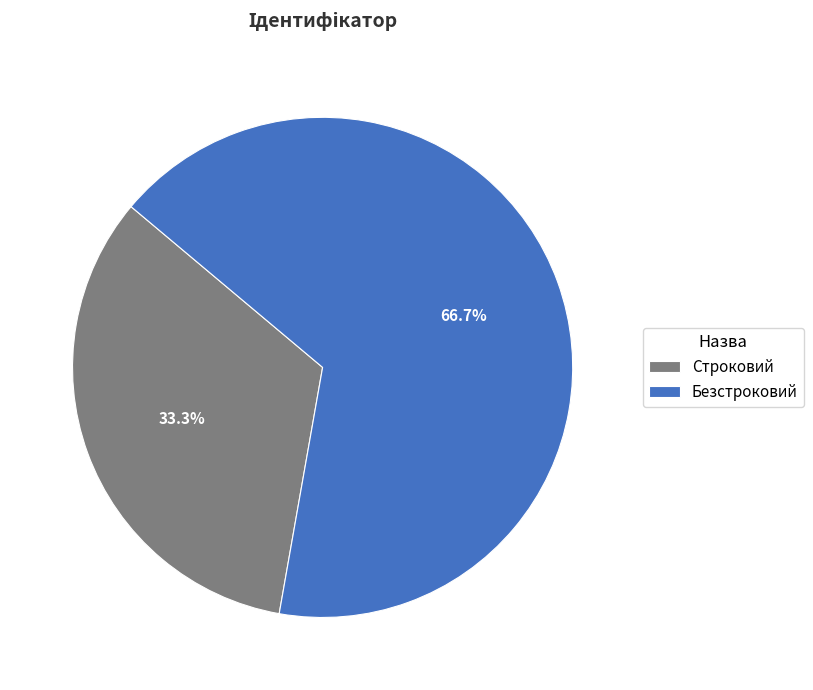

Does any single category account for the majority?

Yes